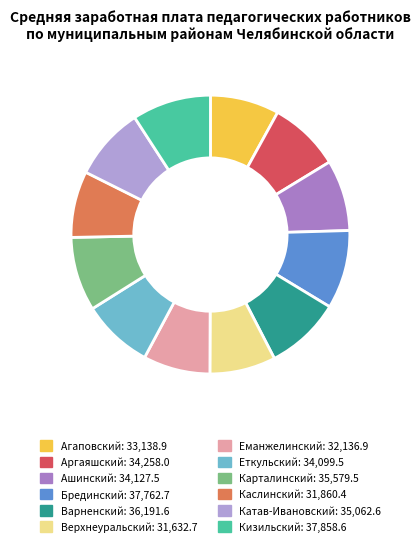

Is it true that Катав-Ивановский is 17% of the pie?

False